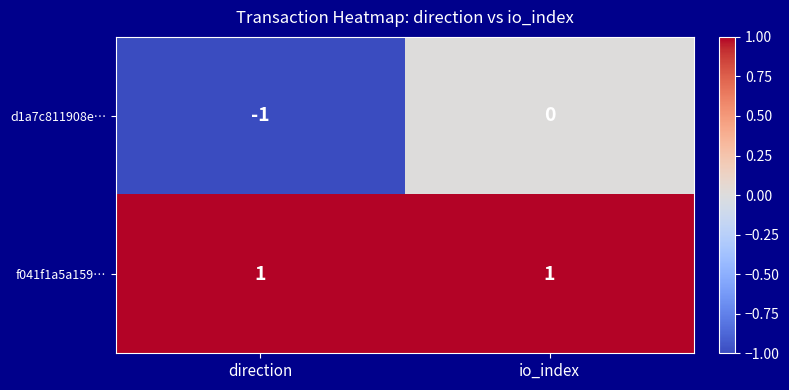

Which series has the largest range (max minus min)?

d1a7c811908e…